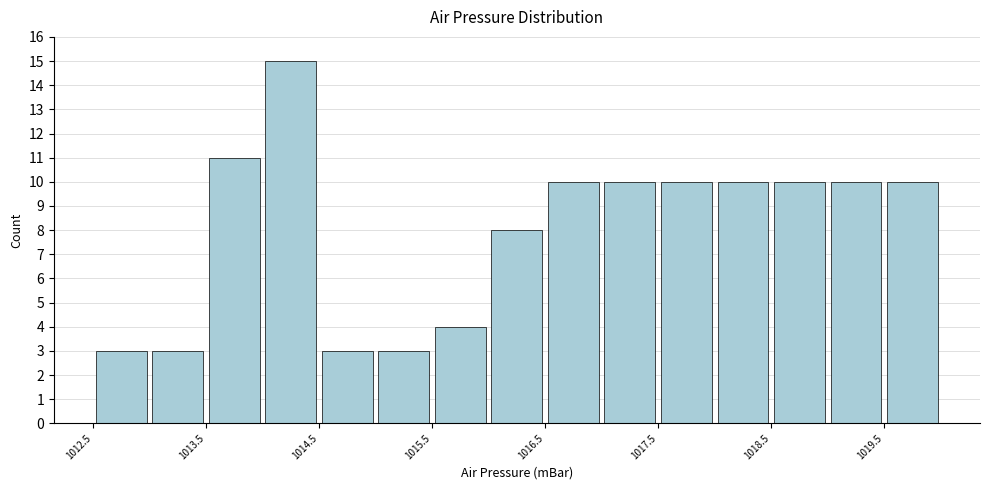

Reading left to right, transcribe this chart: for each bar, give the range it covers on the x-axis and its height. The values are not printed on the chart, so give them approximately, as read against the axis.

1012.5 to 1013.0: 3
1013.0 to 1013.5: 3
1013.5 to 1014.0: 11
1014.0 to 1014.5: 15
1014.5 to 1015.0: 3
1015.0 to 1015.5: 3
1015.5 to 1016.0: 4
1016.0 to 1016.5: 8
1016.5 to 1017.0: 10
1017.0 to 1017.5: 10
1017.5 to 1018.0: 10
1018.0 to 1018.5: 10
1018.5 to 1019.0: 10
1019.0 to 1019.5: 10
1019.5 to 1020.0: 10